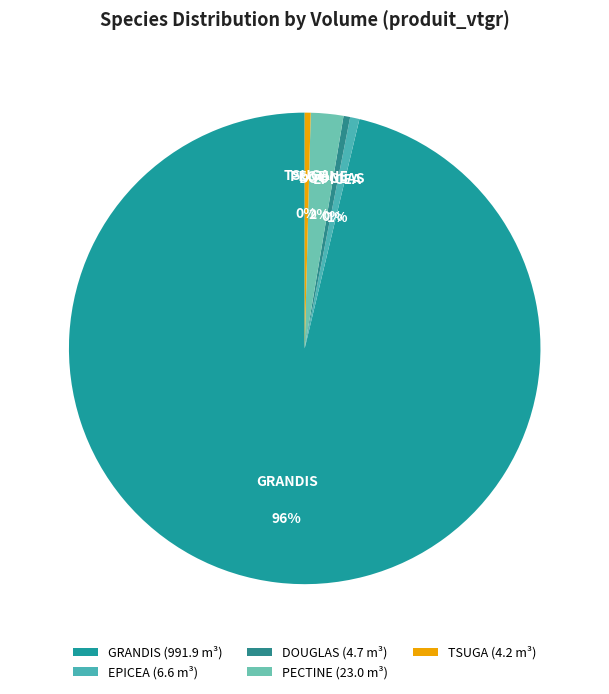

Which slice represents more than half of the pie?

GRANDIS